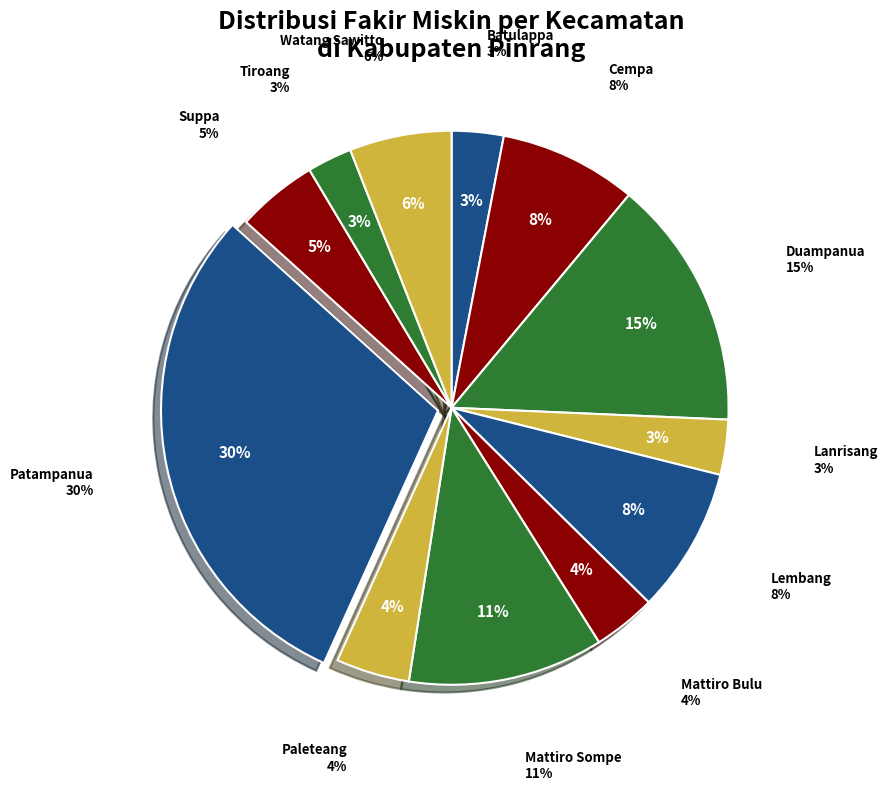

How many slices are in this pie chart?

12